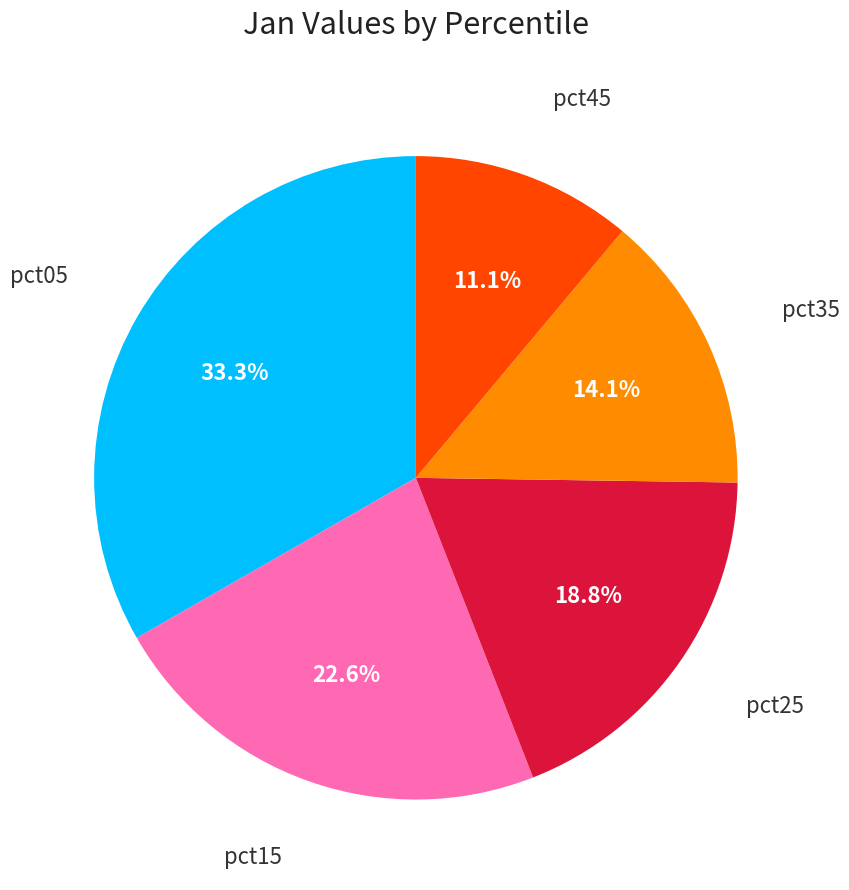

To the nearest percent, what is the average slice percentage?

20%